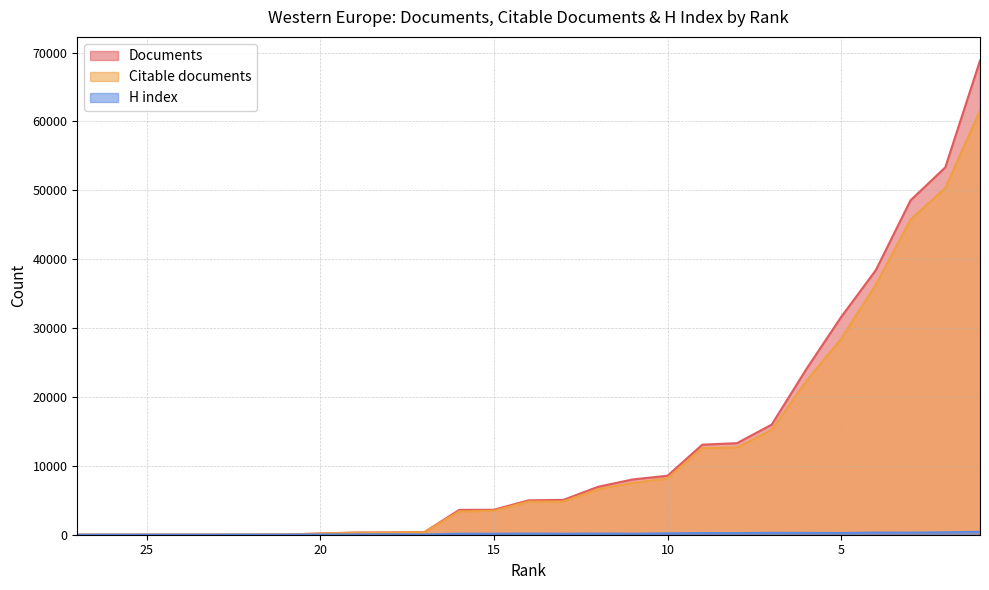

Which series has the largest total across all categories?

Documents